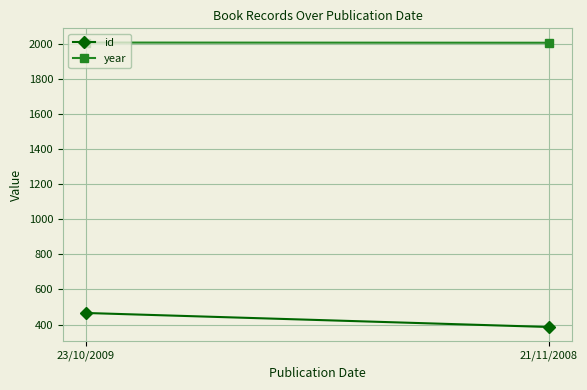

Read the year value at 23/10/2009.

2009